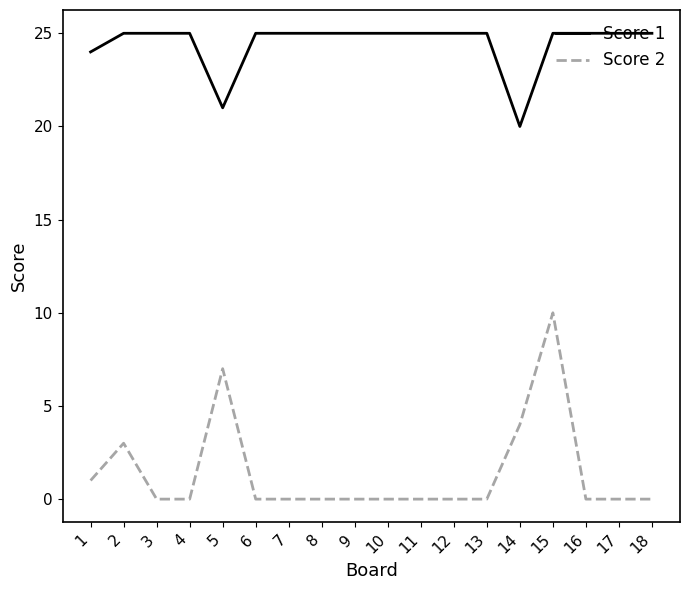

The Score 2 series shows 0 at 13. True or false?

True